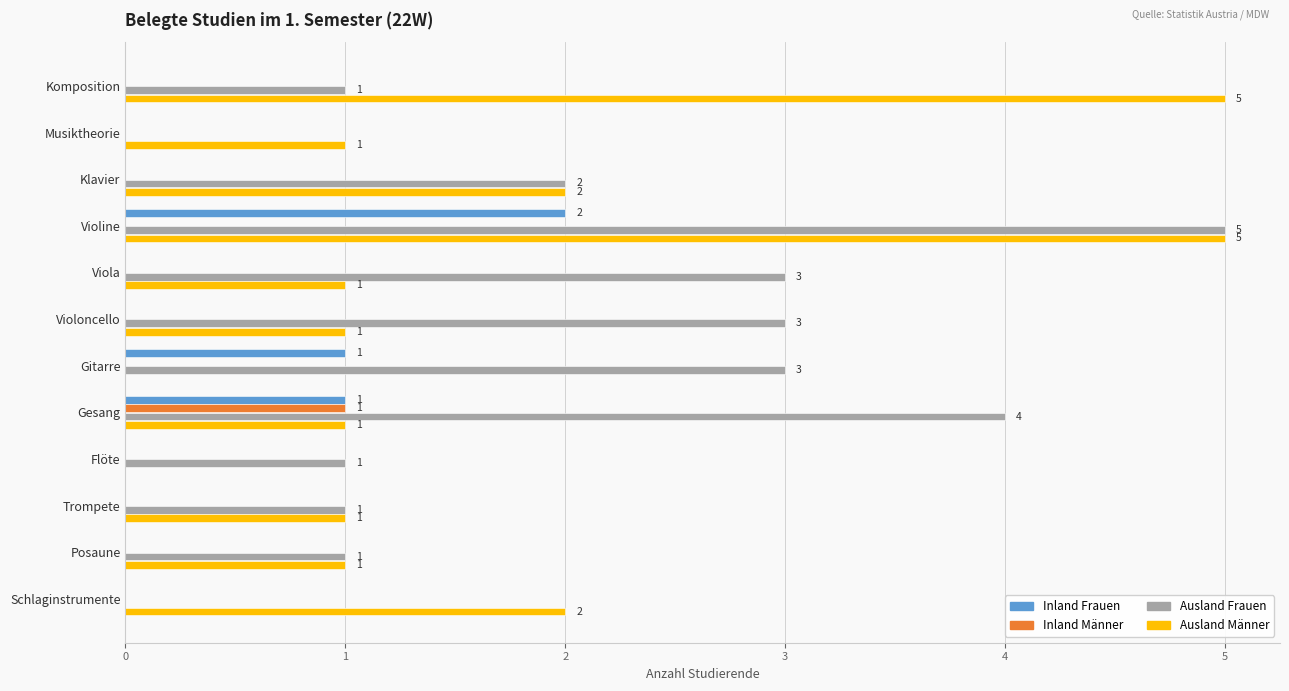

Is it true that Ausland Männer equals 2 at Klavier?

True